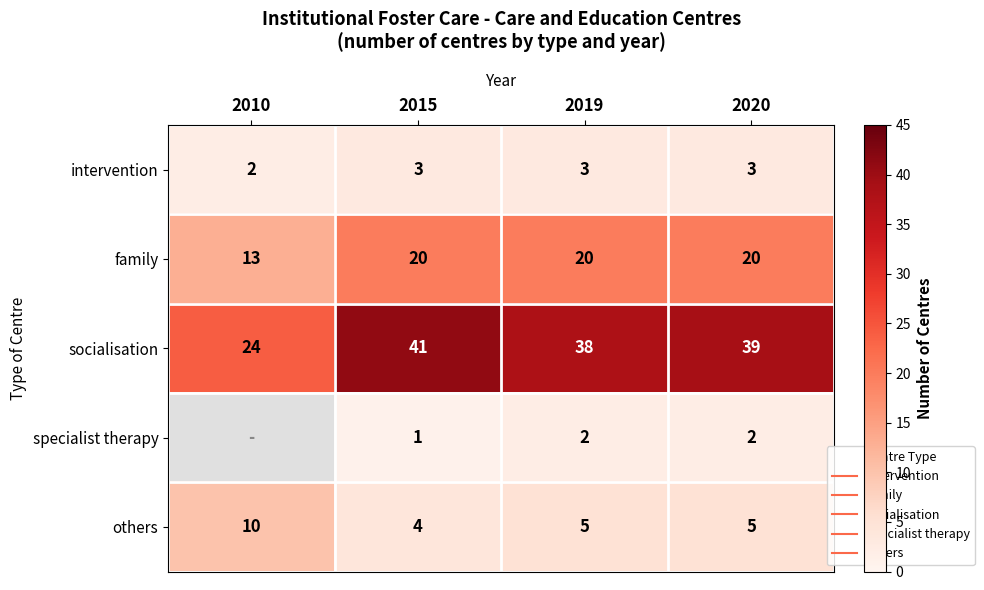

The family series shows 12.7 at 2020. True or false?

False